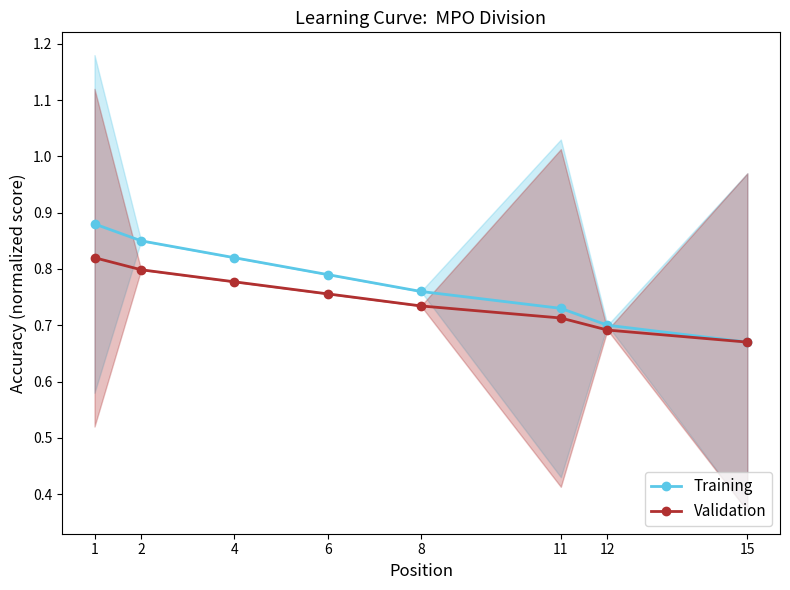

Rank the categories by Validation value from lowest to highest.

15, 12, 11, 8, 6, 4, 2, 1